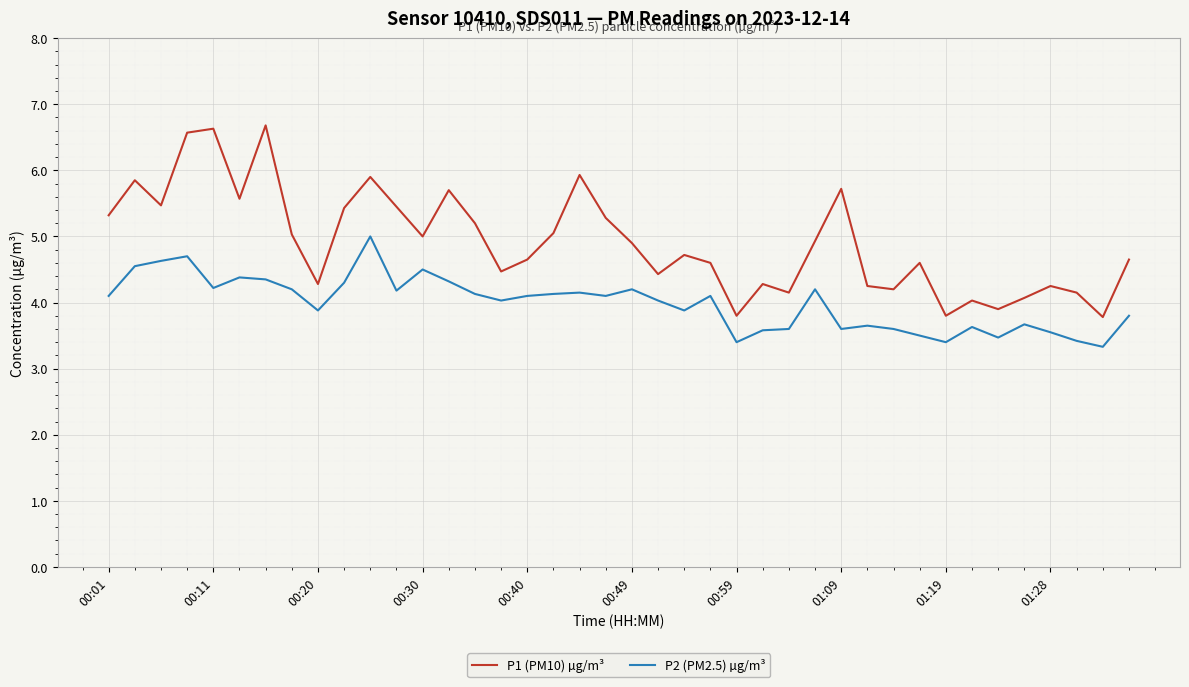

True or false: P2 (PM2.5) µg/m³ and P1 (PM10) µg/m³ intersect in this chart.

False